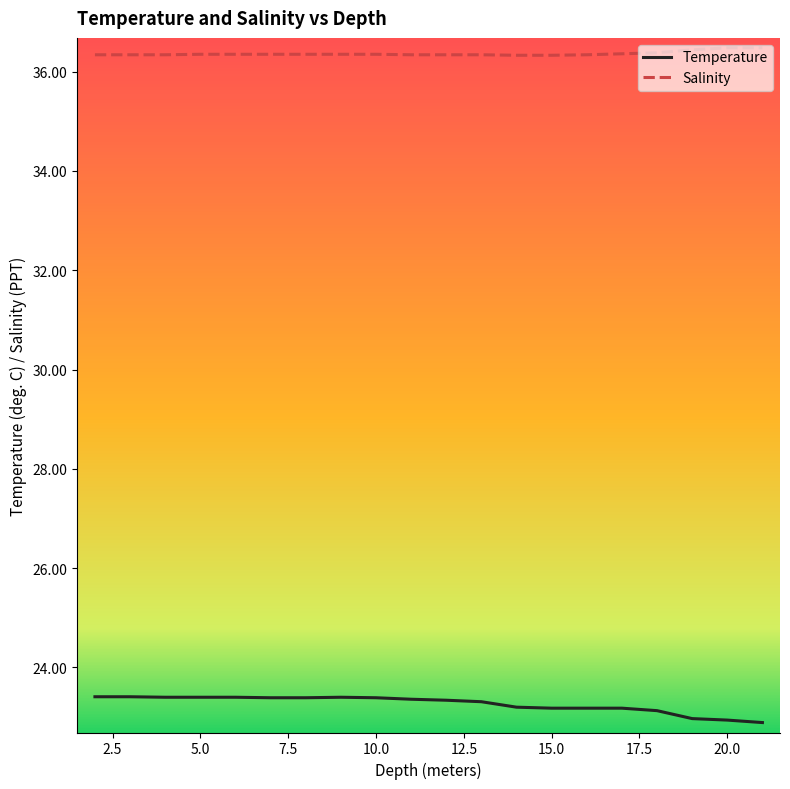

Rank the series by their average value, from highest to lowest.

Salinity, Temperature